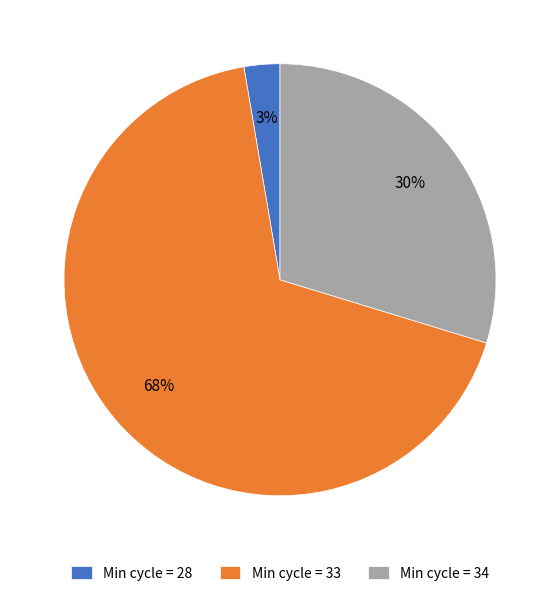

Do Min cycle = 34 and Min cycle = 33 together represent more than half of the pie?

Yes